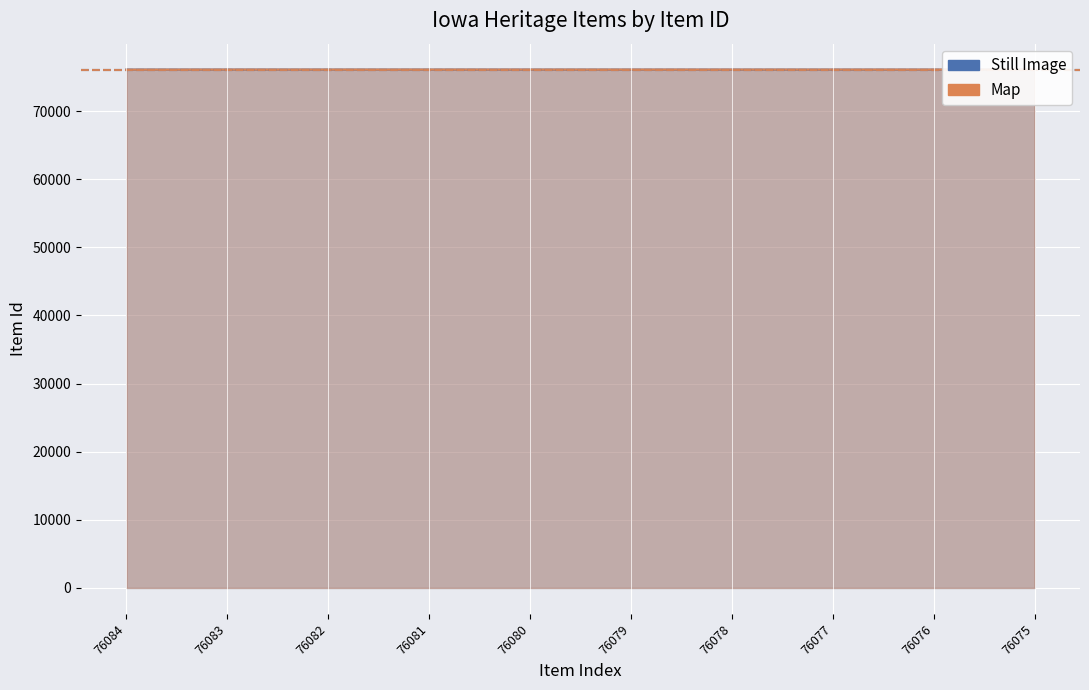

Reading left to right, list all the values displayed in this chart.

Still Image: 76084	76083	76082	76081	76080	76079	76078	76077	76076	76075
Map: 76075	76084	76084	76084	76084	76084	76084	76084	76084	76084